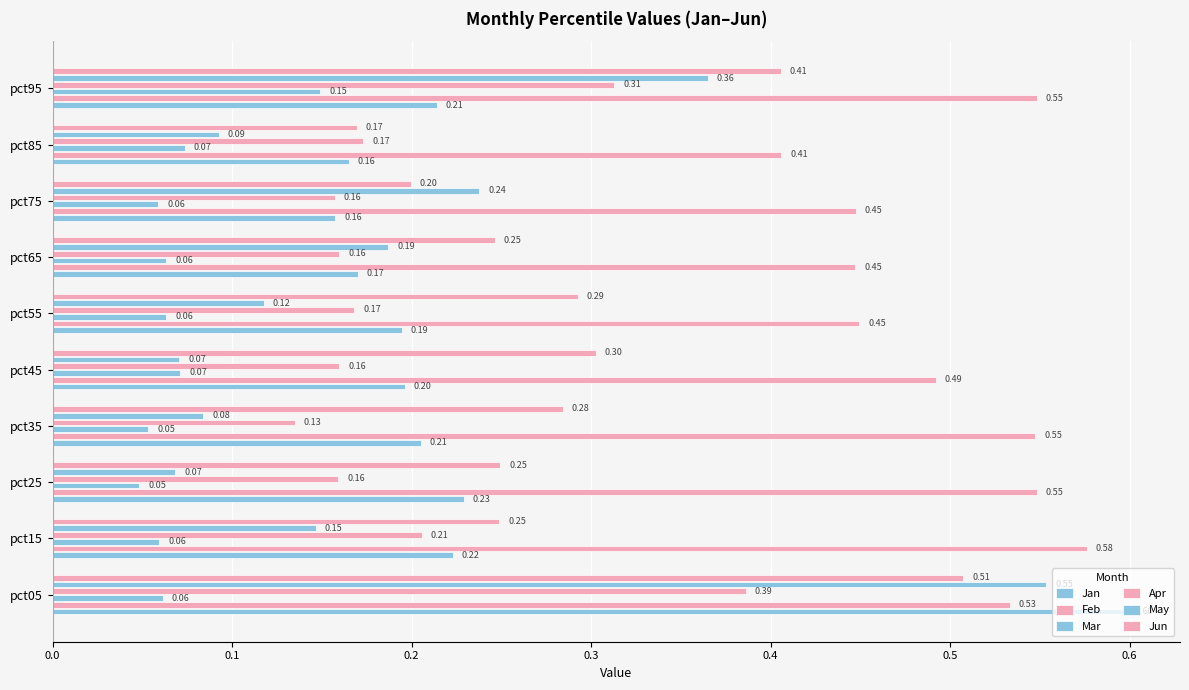

How many distinct data groups are displayed?

6